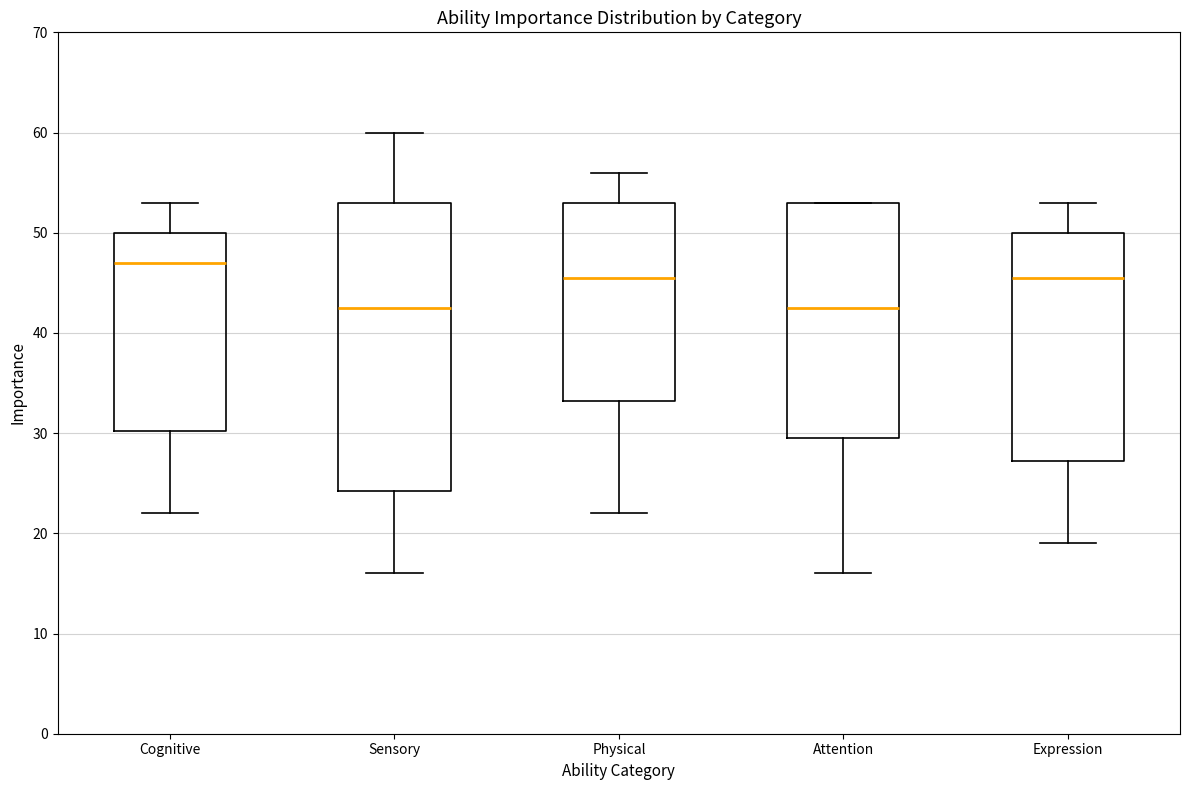

Comparing the boxes themselves (not the whiskers), which one is the tallest?

Sensory